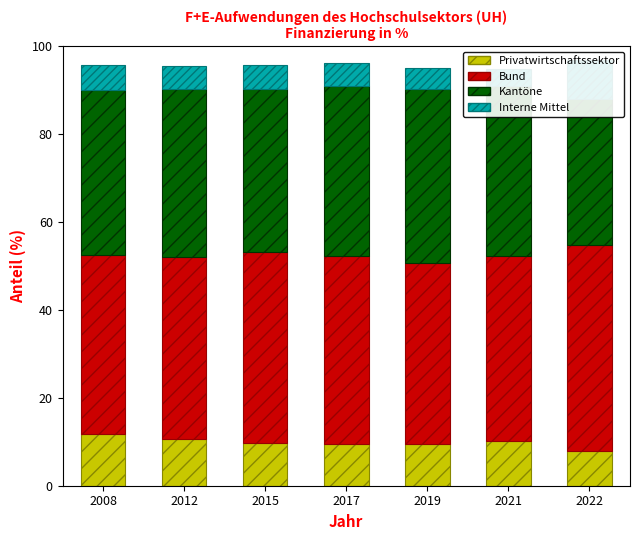

What is the sum of all Privatwirtschaftssektor values?

69.2